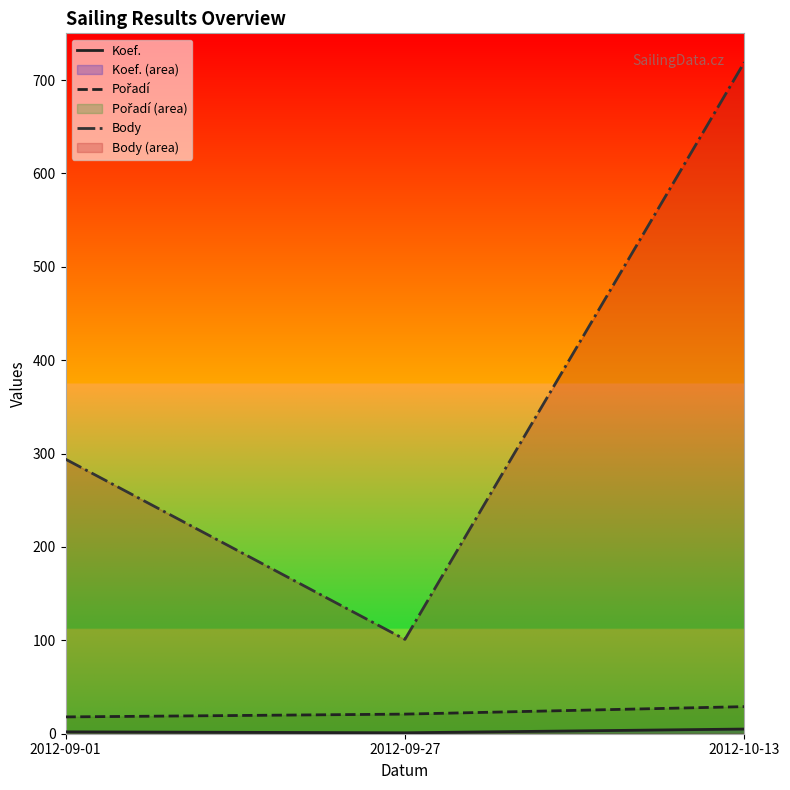

True or false: Pořadí has a value of 12 at 2012-10-13.

False